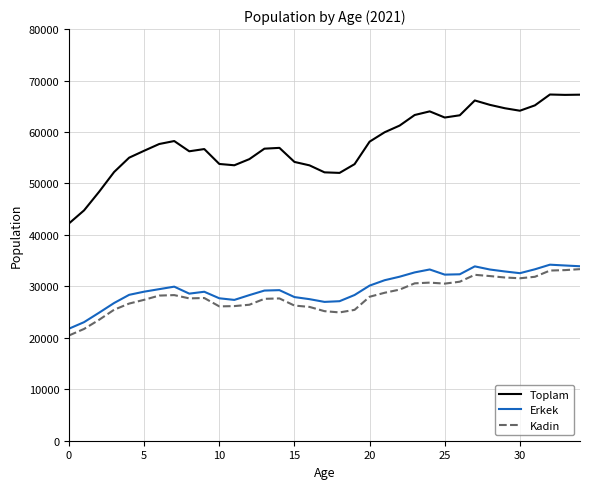

Which series has the widest spread of values?

Toplam